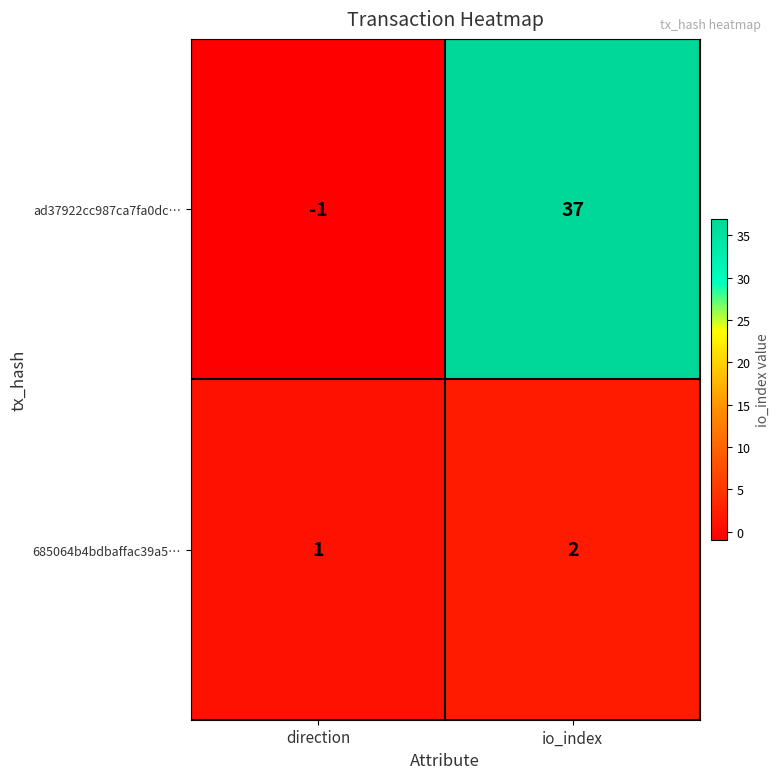

At how many categories does at least one series exceed 3?

1